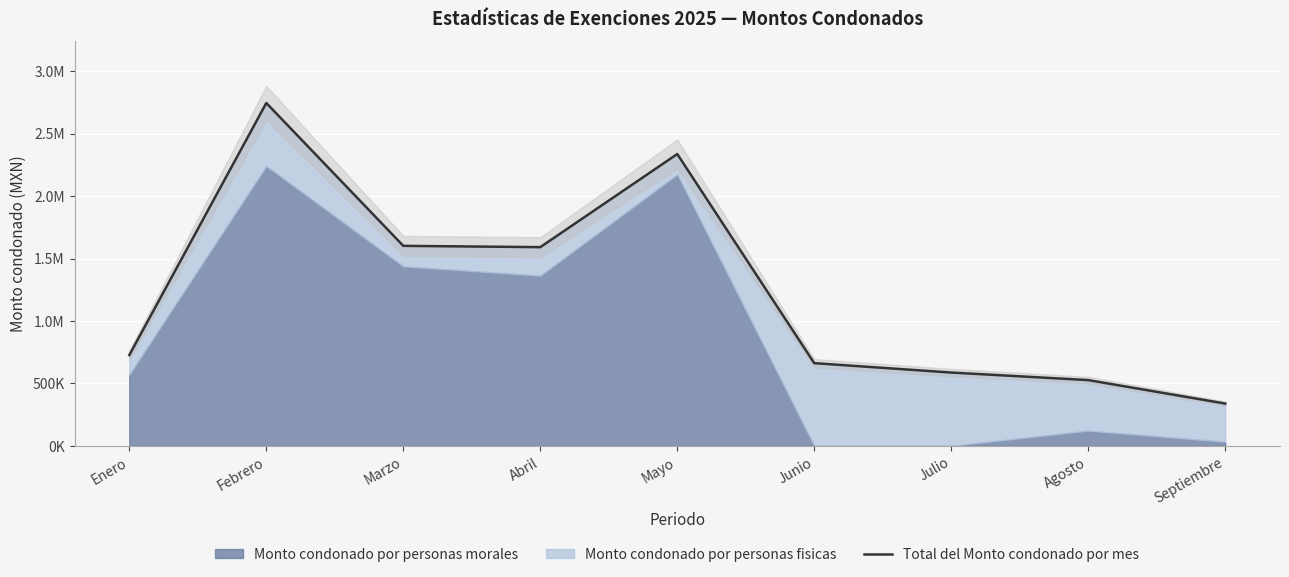

How many interior local valleys (lower than both neighbors) does the data have?

1